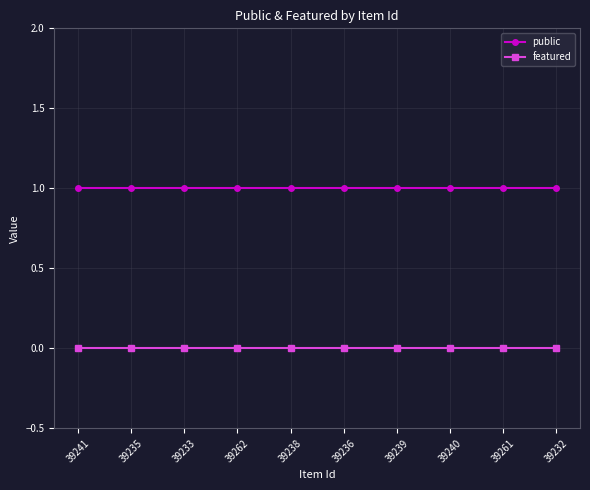

How many lines are shown in the chart?

2